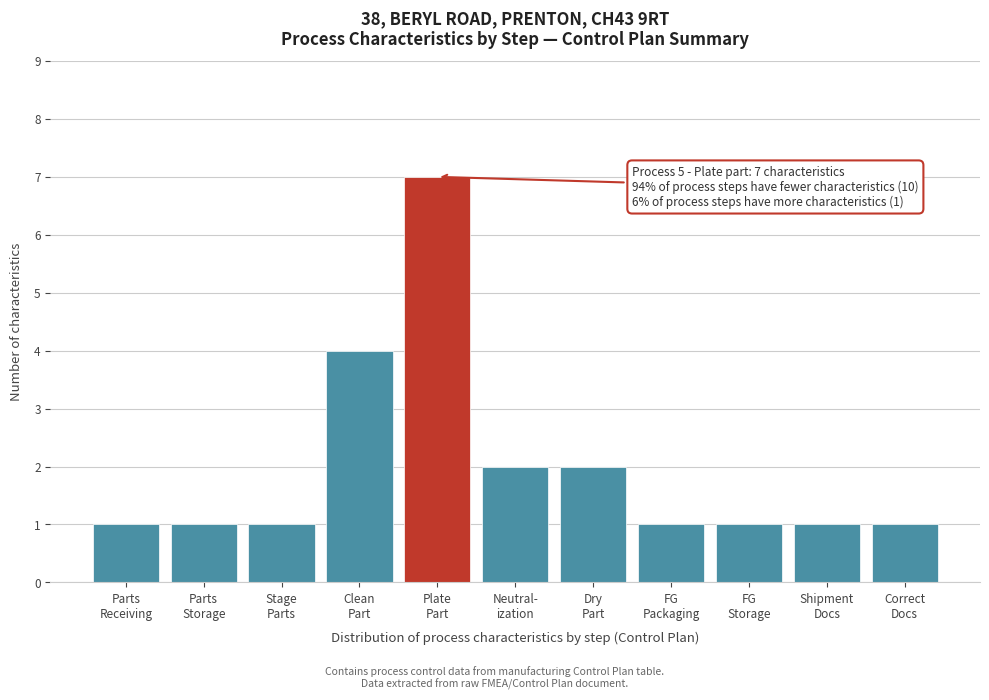

Reading left to right, list all the values displayed in this chart.

1	1	1	4	7	2	2	1	1	1	1